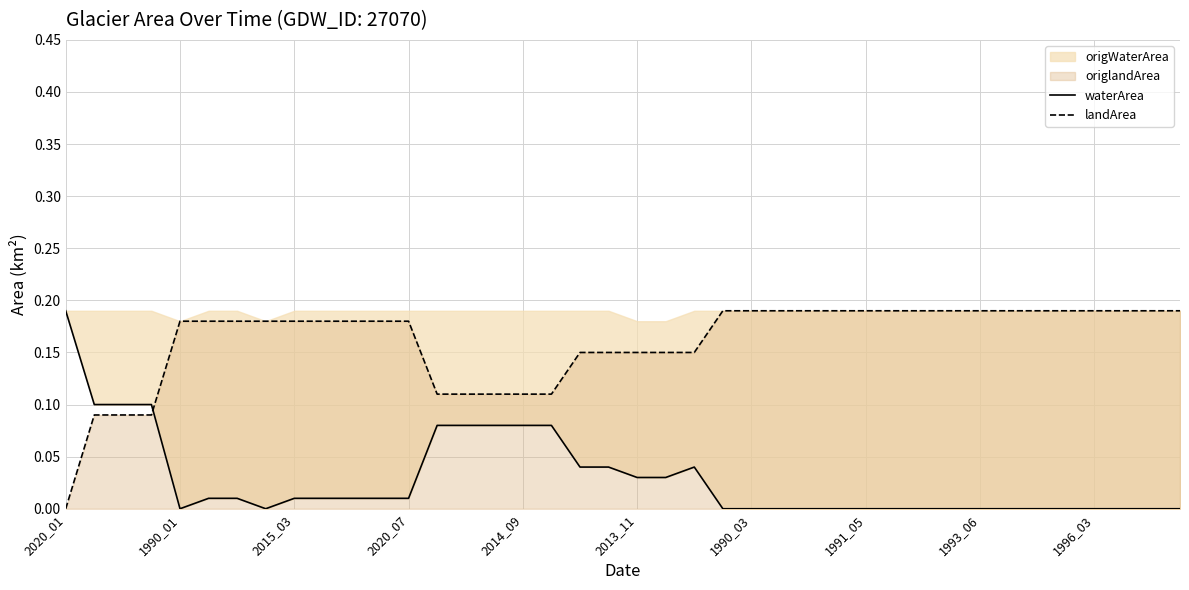

What is the total value across all series at 11?

0.2